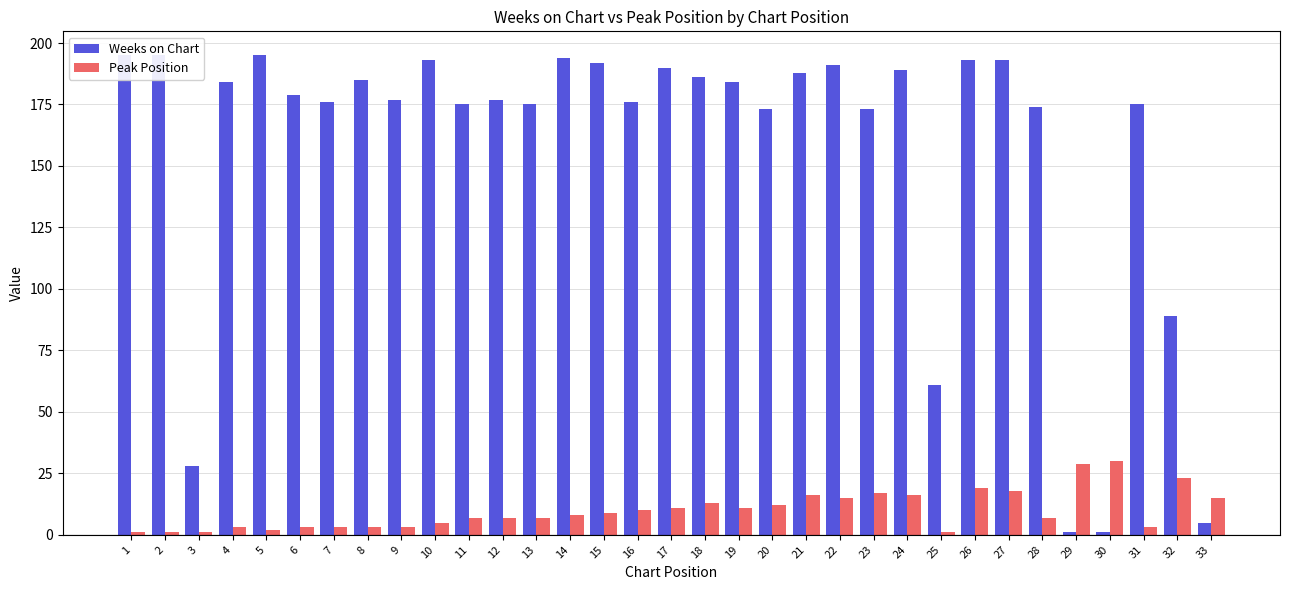

How many values in the Peak Position series exceed 8?

16